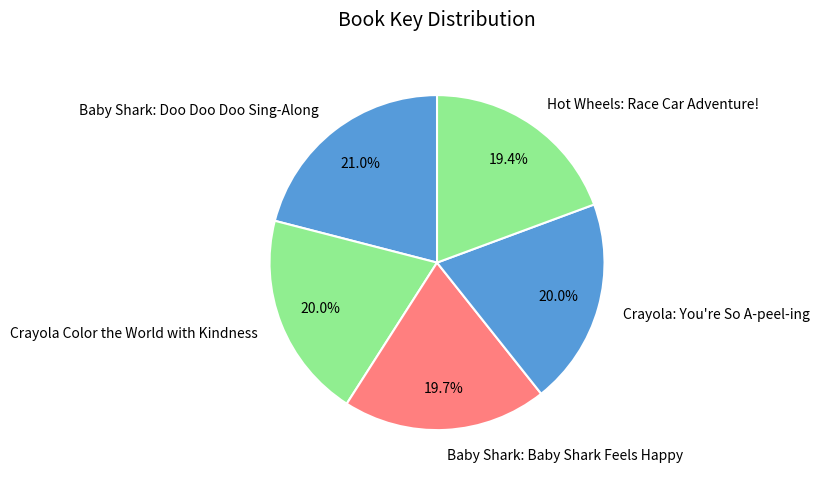

Which slice is the largest?

Baby Shark: Doo Doo Doo Sing-Along